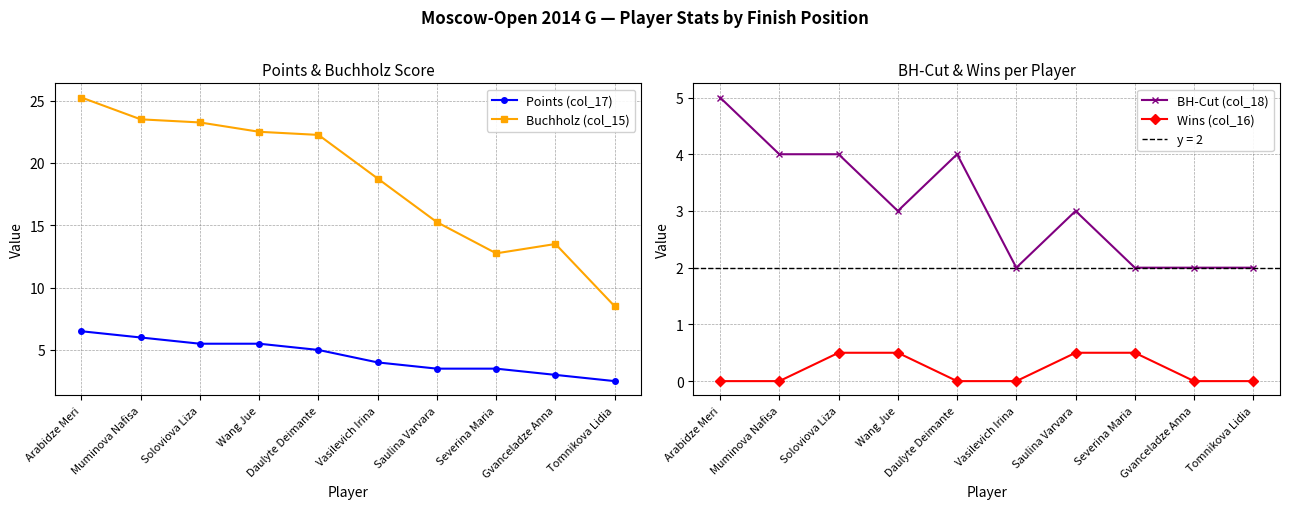

Which category has the lowest value across all series?

Arabidze Meri